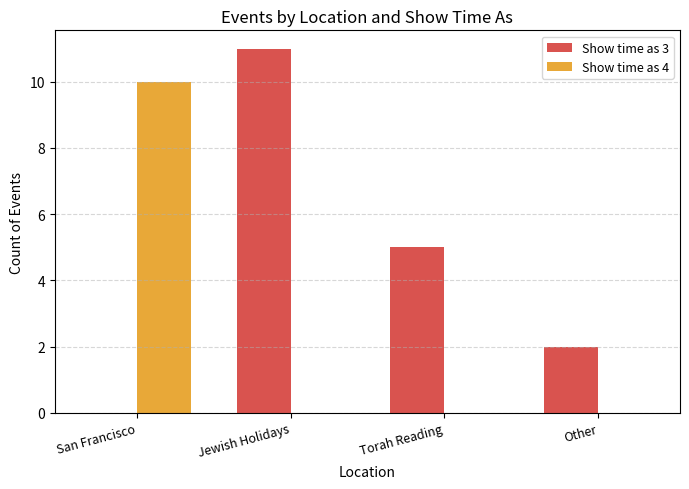

Between San Francisco and Other, which series saw the biggest shift?

Show time as 4